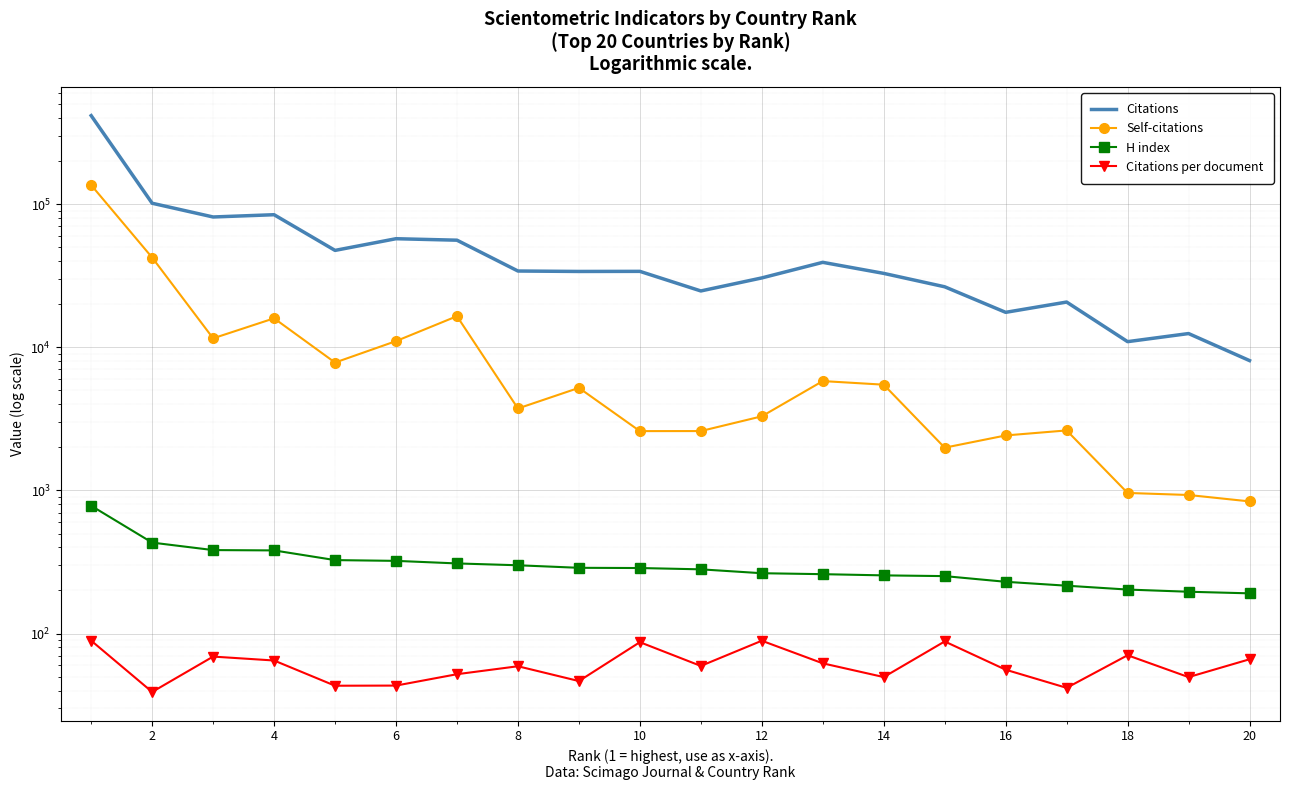

The value of Citations at 4 is 137413.5. True or false?

False